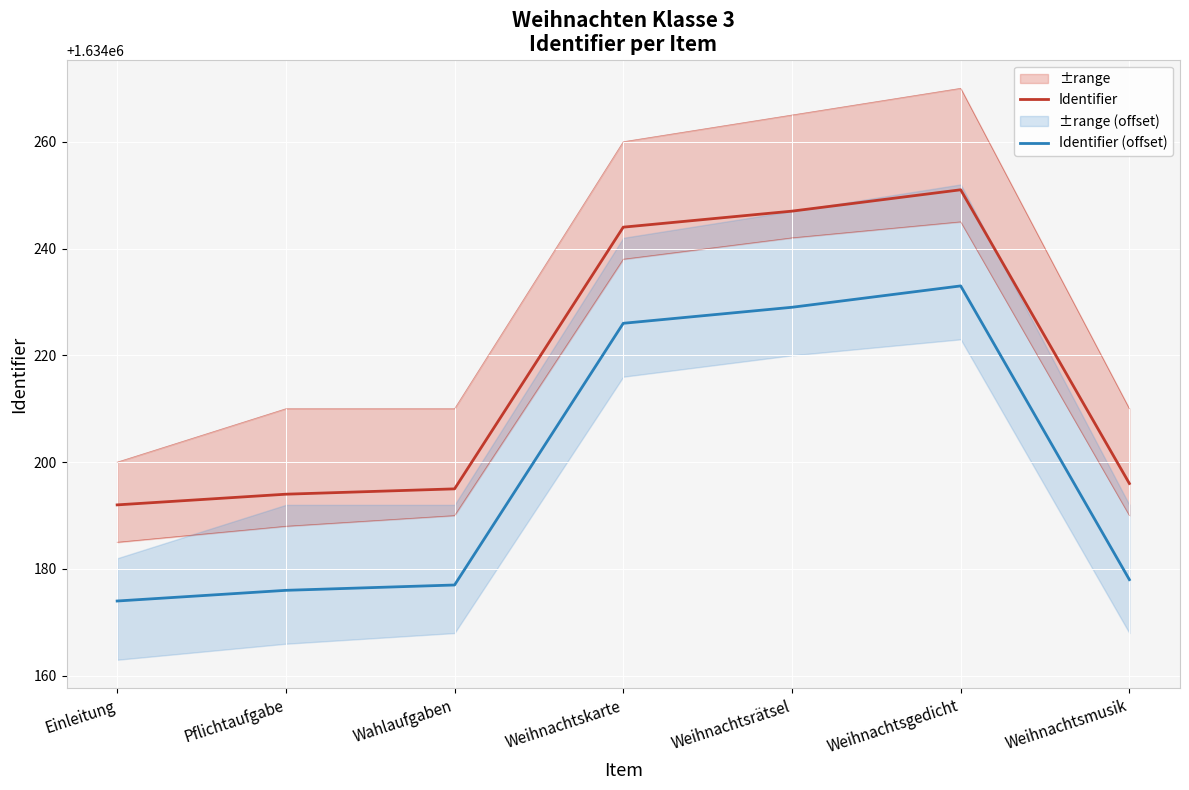

How many lines are shown in the chart?

2